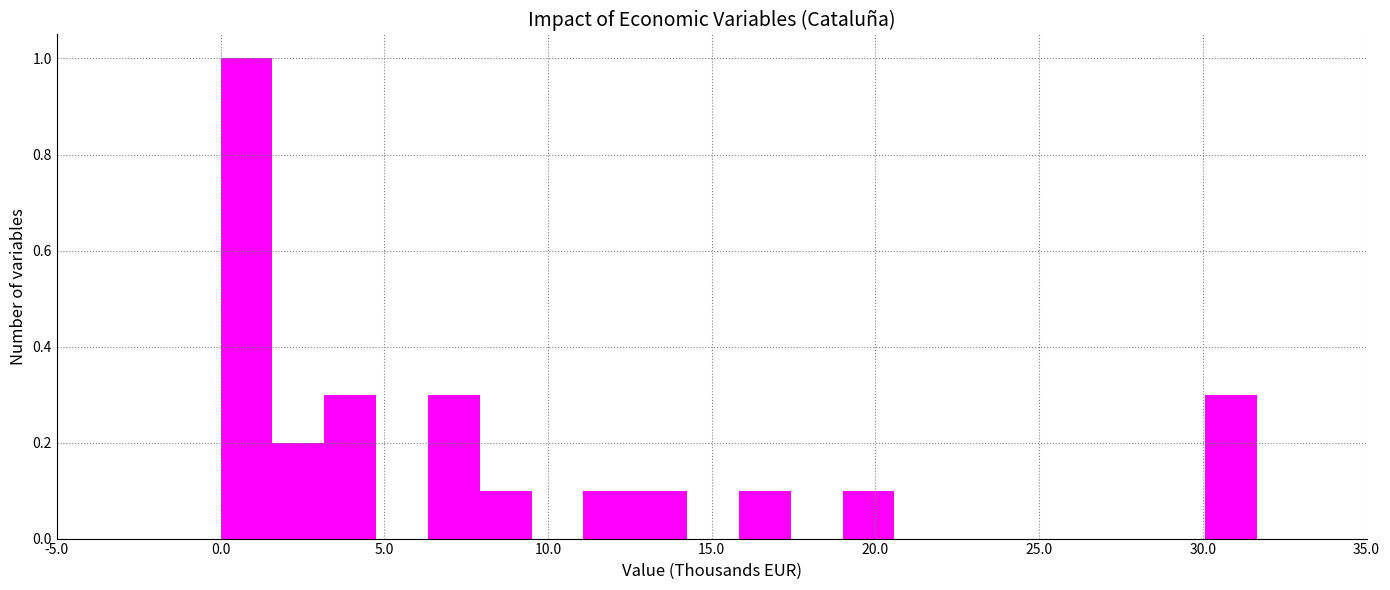

Read against the x-axis, roughly where is the centre of the tallest bar?

1.0